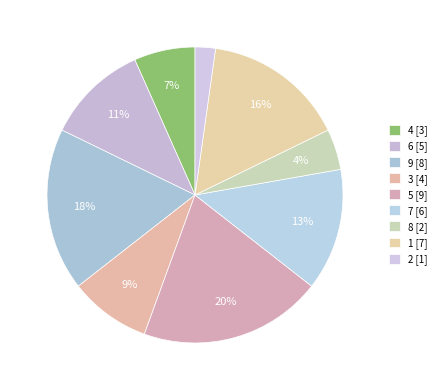

What percentage is the 7 slice, to the nearest percent?

13%